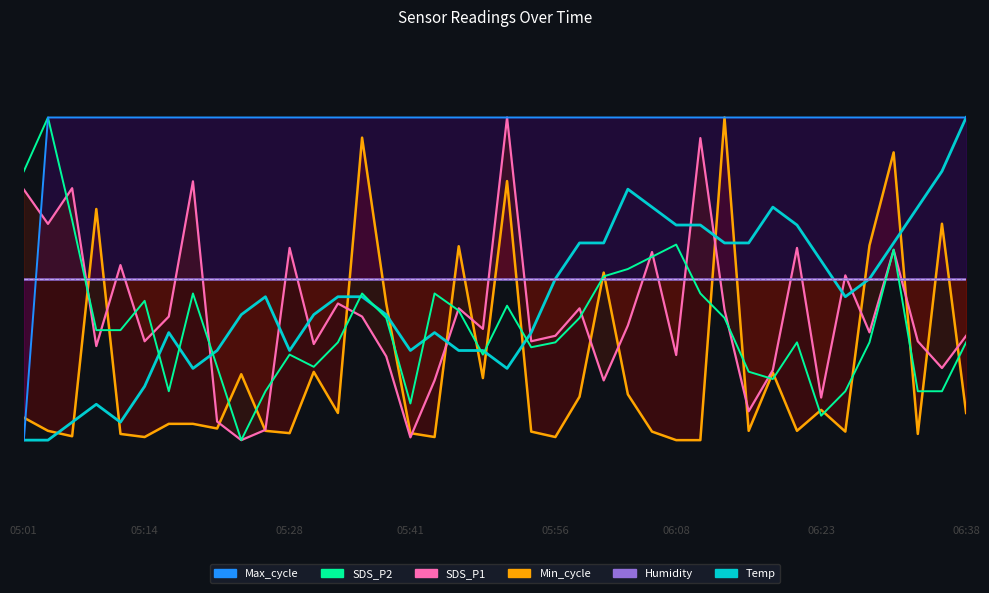

What is the total value across all series at 06:08?

0.1